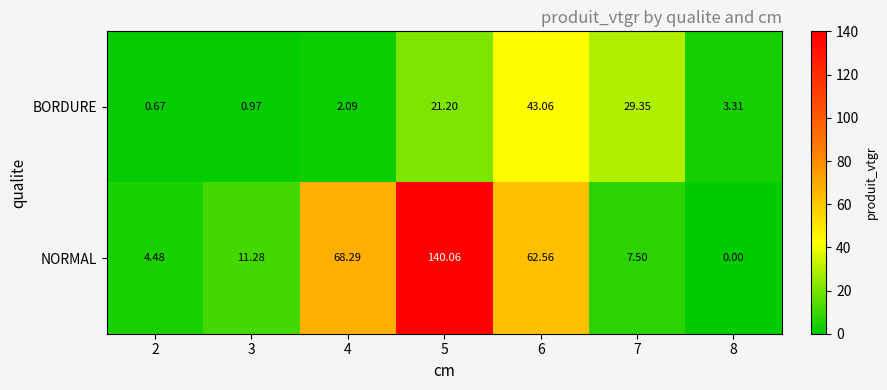

Is the value of NORMAL at 2 greater than the value of BORDURE at 5?

No